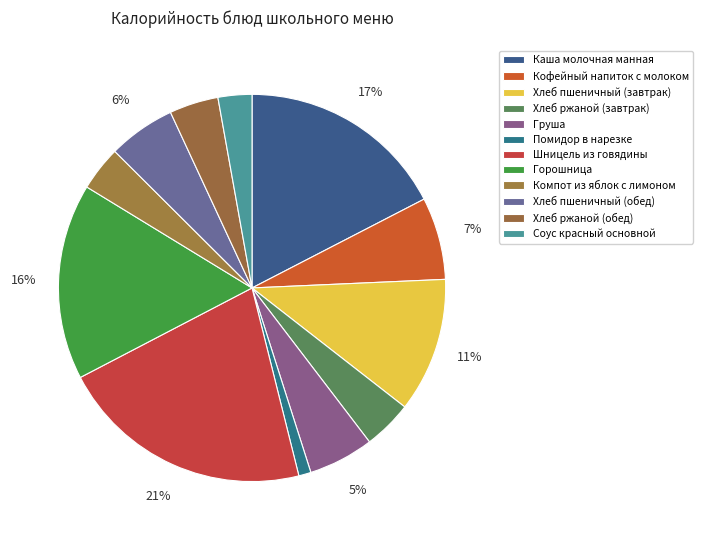

Count the number of slices in the pie.

12